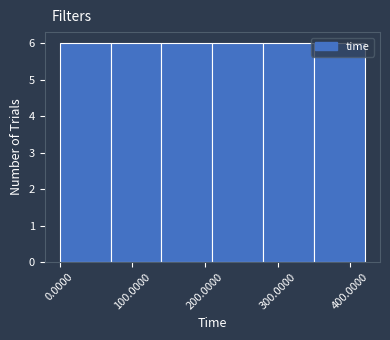

Reading left to right, transcribe this chart: for each bar, give the range it covers on the x-axis and its height. The values are not printed on the chart, so give them approximately, as read against the axis.

0 to 70: 6
70 to 140: 6
140 to 210: 6
210 to 280: 6
280 to 350: 6
350 to 420: 6